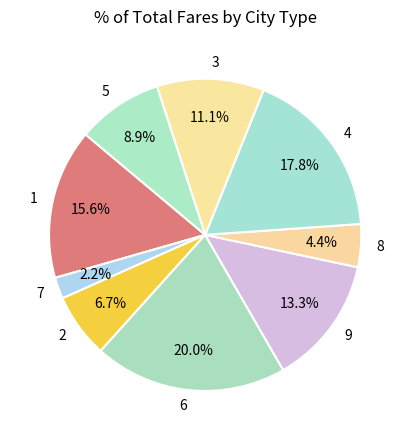

To the nearest percent, what is the combined percentage of 4 and 7?

20%